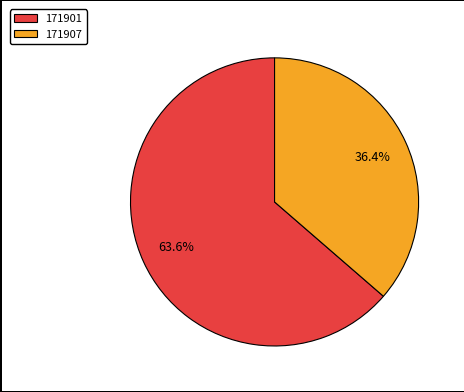

Combined, do 171901 and 171907 account for over 50%?

Yes